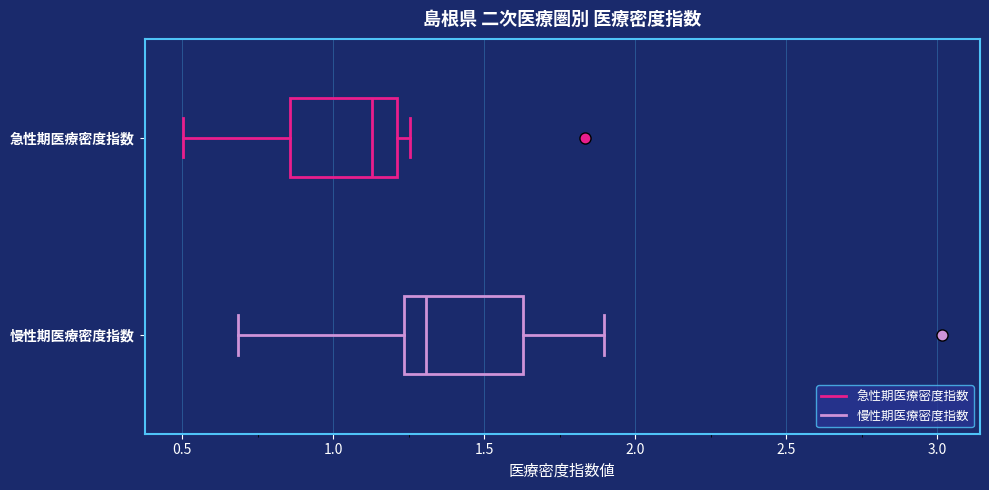

Where does the median line of the box for 急性期医療密度指数 sit on the x-axis? The values are not printed on the chart, so give them approximately, as read against the axis.

1.15